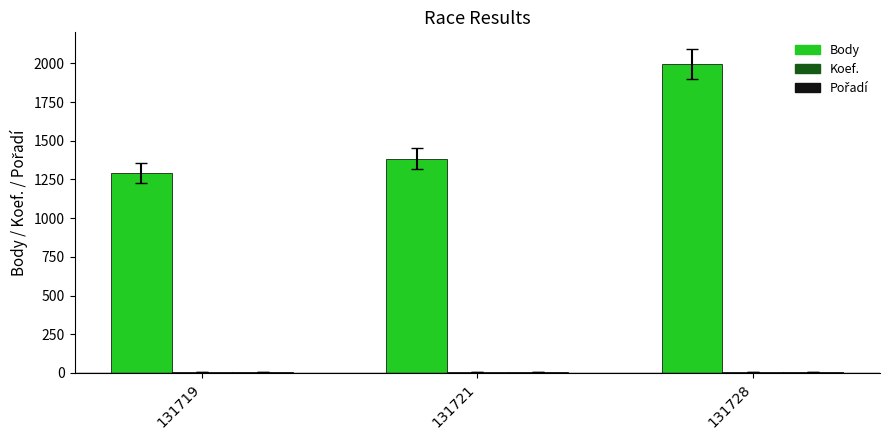

Is it true that Body equals 943 at 131721?

False